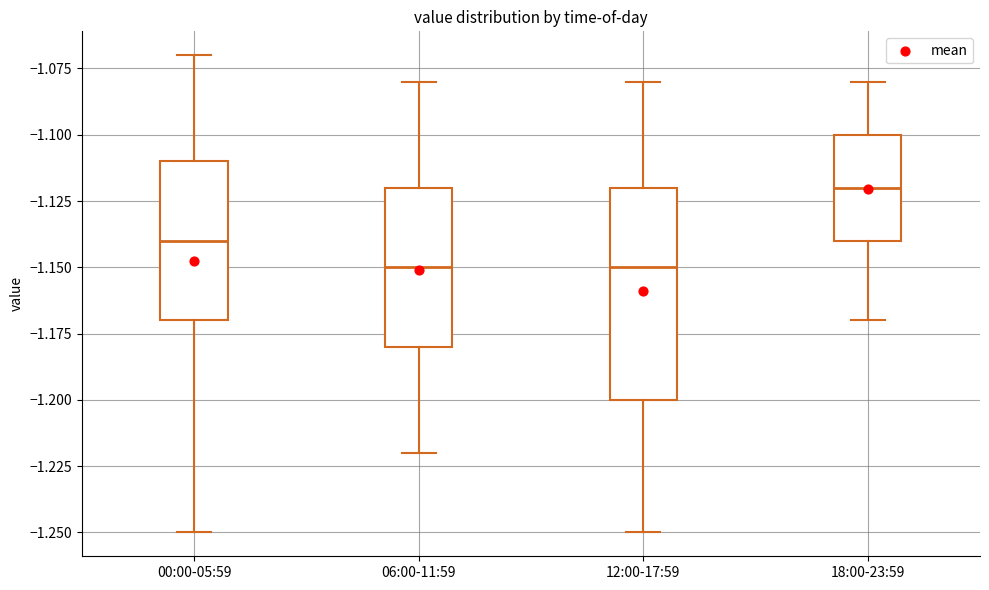

Reading left to right, transcribe this box plot: for each box, give where its median line is, the range the box spans, and where its two whiskers end, as read against the y-axis. The values are not printed on the chart, so give them approximately, as read against the axis.

00:00-05:59: median -1.14, box -1.17 to -1.11, whiskers -1.25 to -1.07
06:00-11:59: median -1.15, box -1.18 to -1.12, whiskers -1.22 to -1.08
12:00-17:59: median -1.15, box -1.20 to -1.12, whiskers -1.25 to -1.08
18:00-23:59: median -1.12, box -1.14 to -1.10, whiskers -1.17 to -1.08